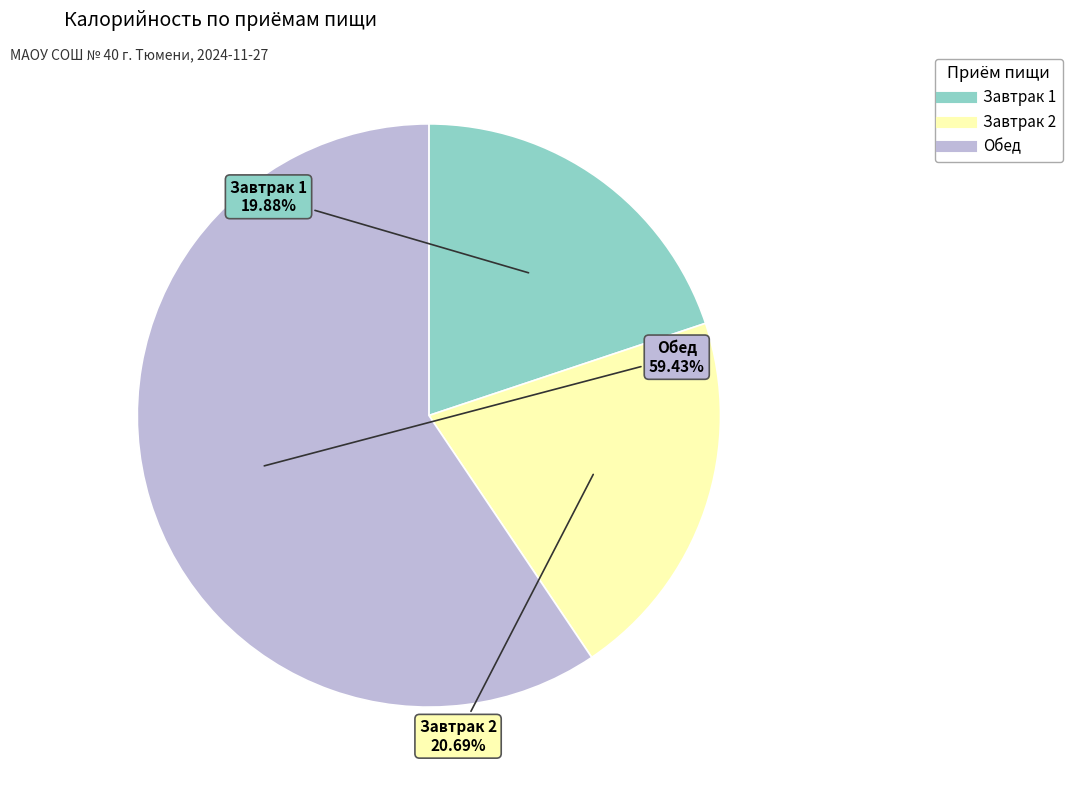

Between Обед and Завтрак 2, which is larger?

Обед